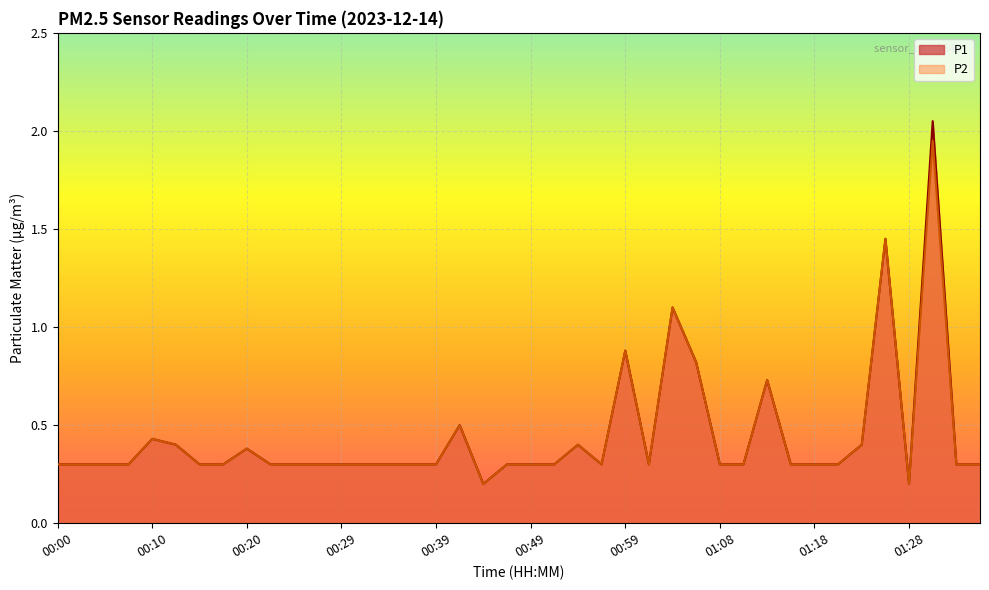

True or false: P1 and P2 intersect in this chart.

False